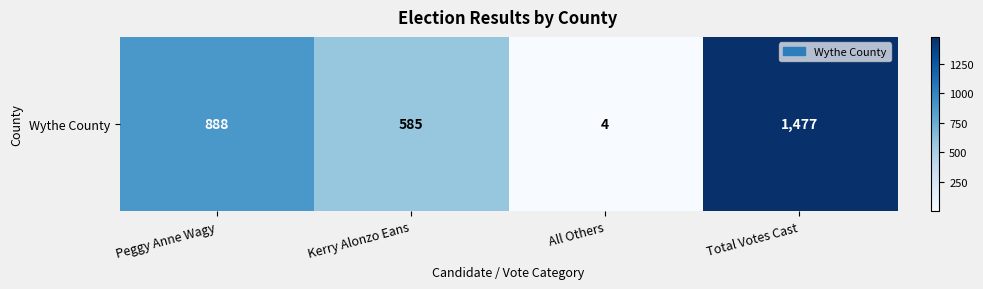

Which has a higher value, Total Votes Cast or Peggy Anne Wagy?

Total Votes Cast